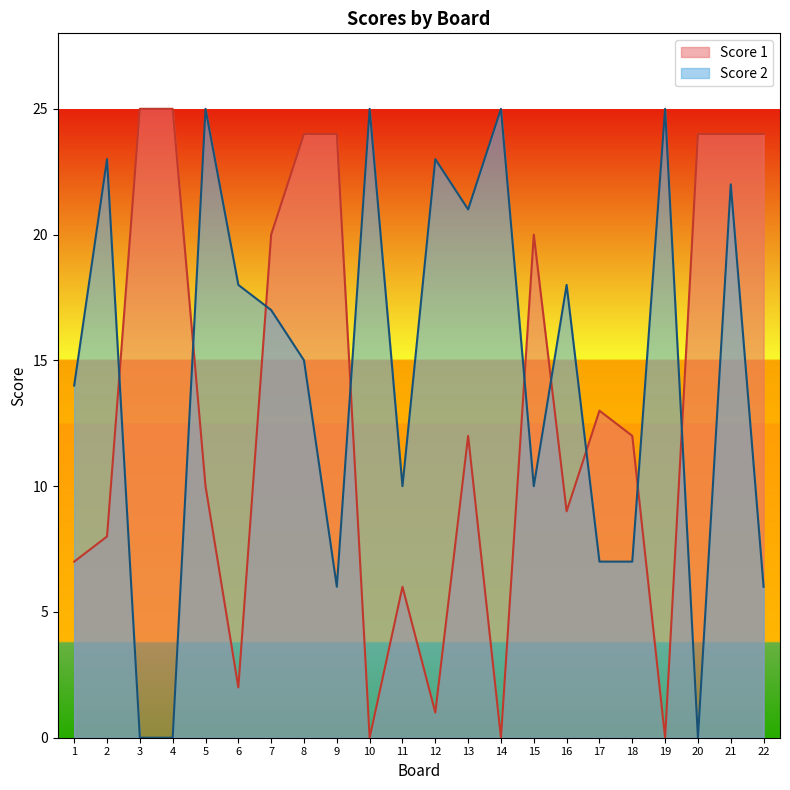

Which series has the widest spread of values?

Score 1